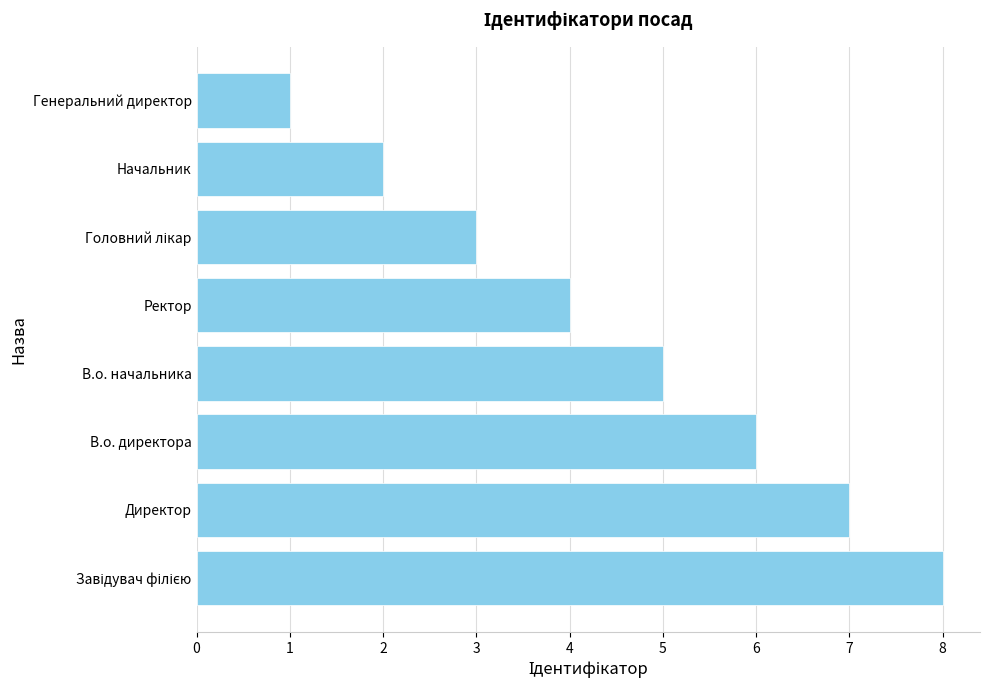

What is the change in value from В.о. директора to Начальник?

-4